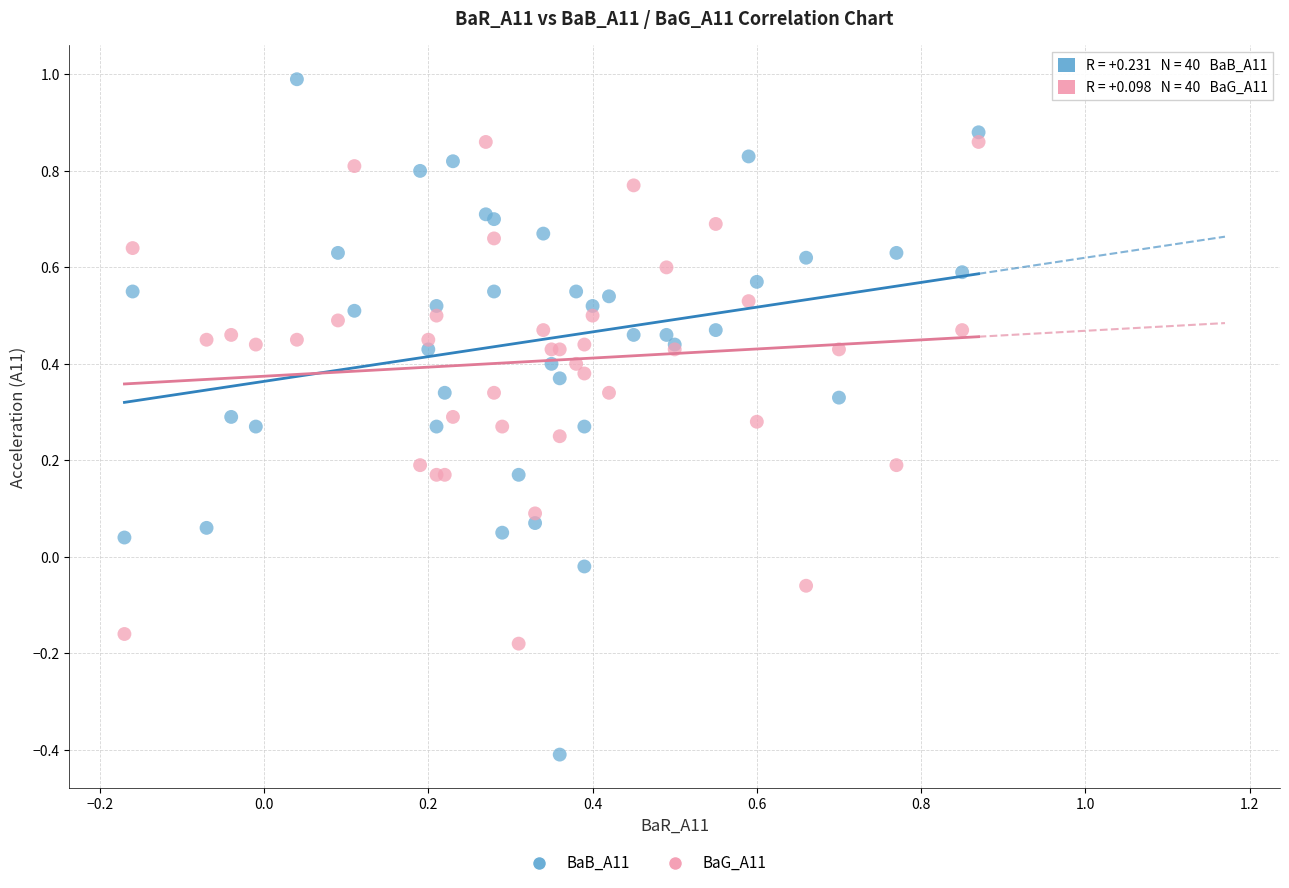

What is the X range (max minus min) for the scatter plot?

1.0